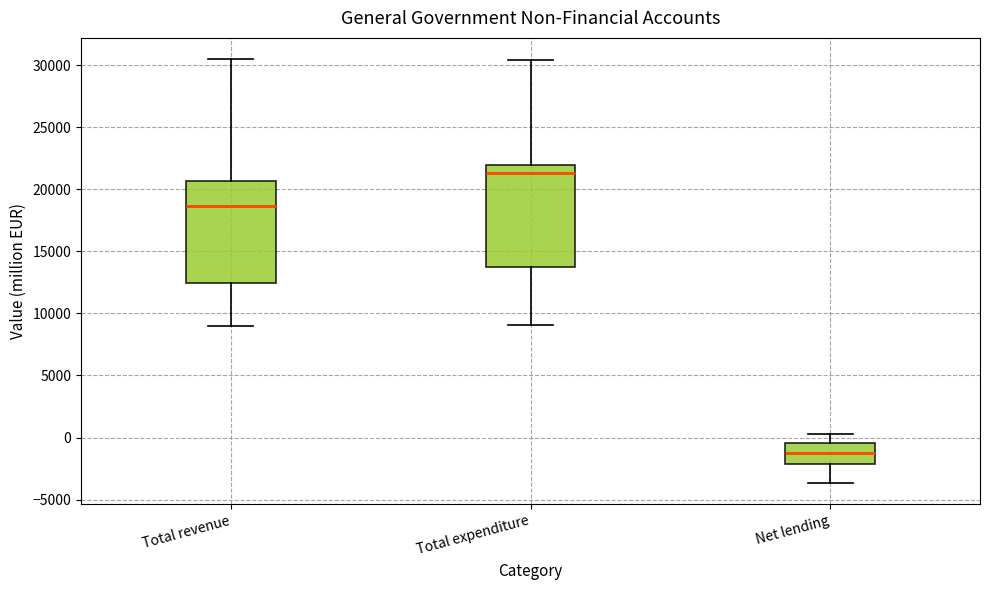

Which box has the lowest median line?

Net lending